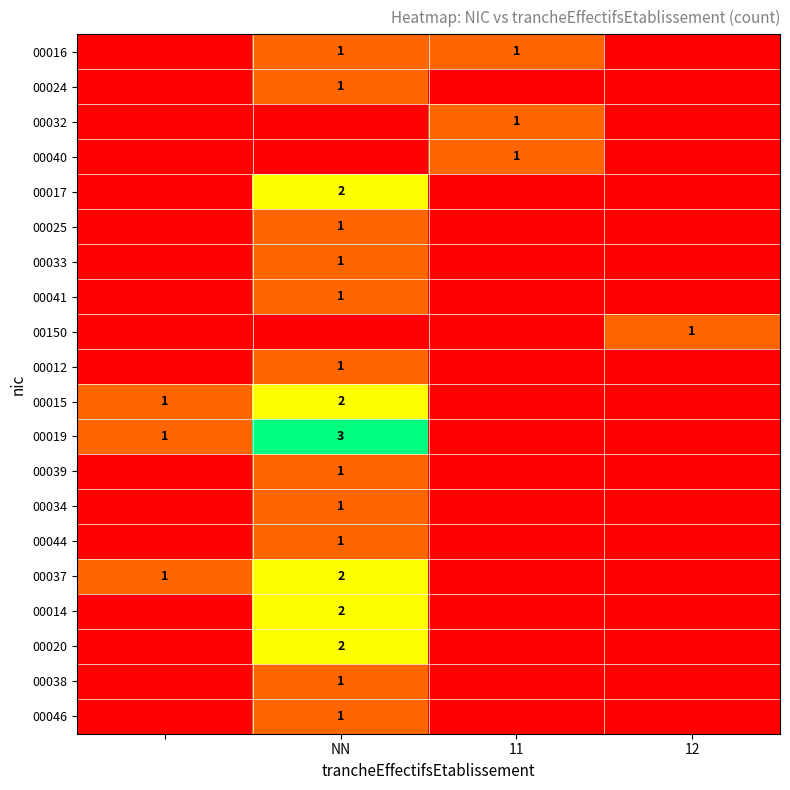

The value of 00015 at NN is 2. True or false?

True